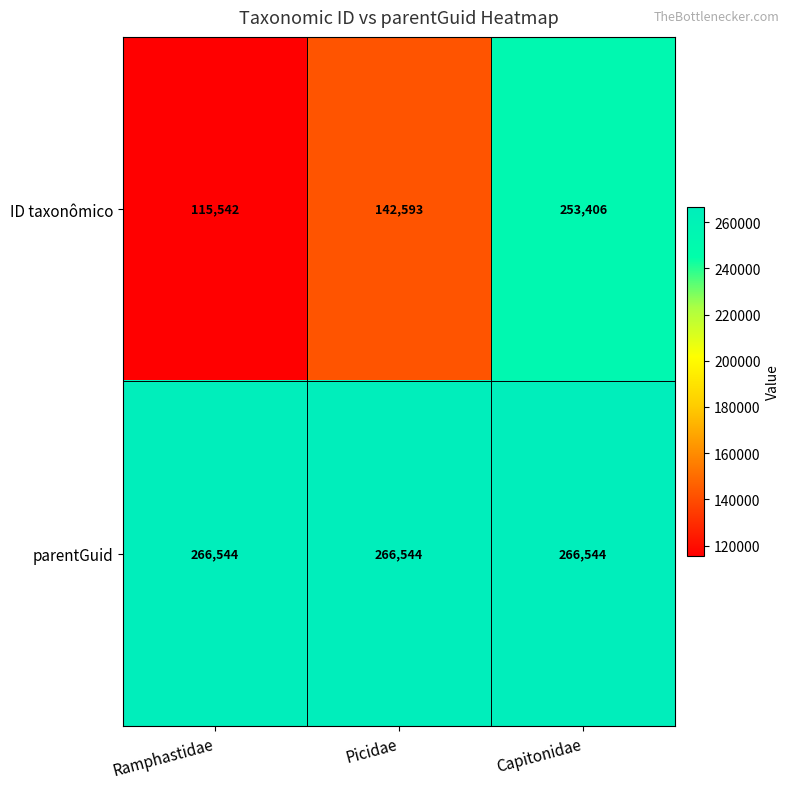

Reading left to right, transcribe all the data shown in this chart.

ID taxonômico: Ramphastidae=115542	Picidae=142593	Capitonidae=253406
parentGuid: Ramphastidae=266544	Picidae=266544	Capitonidae=266544